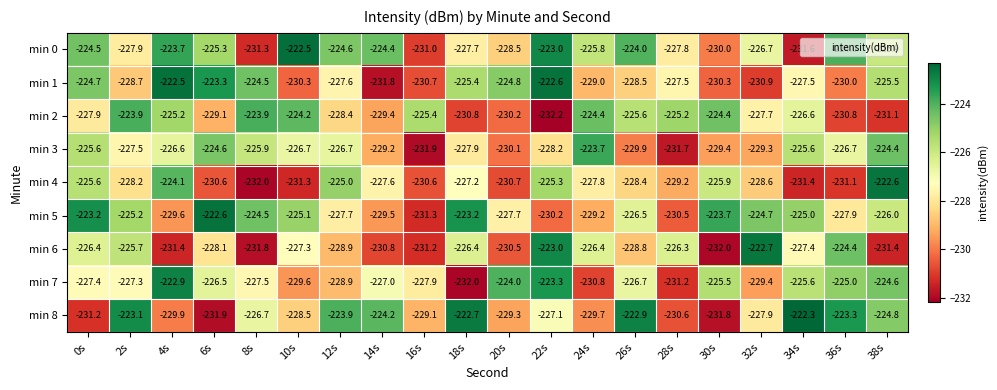

At how many categories does at least one series exceed -226?

20